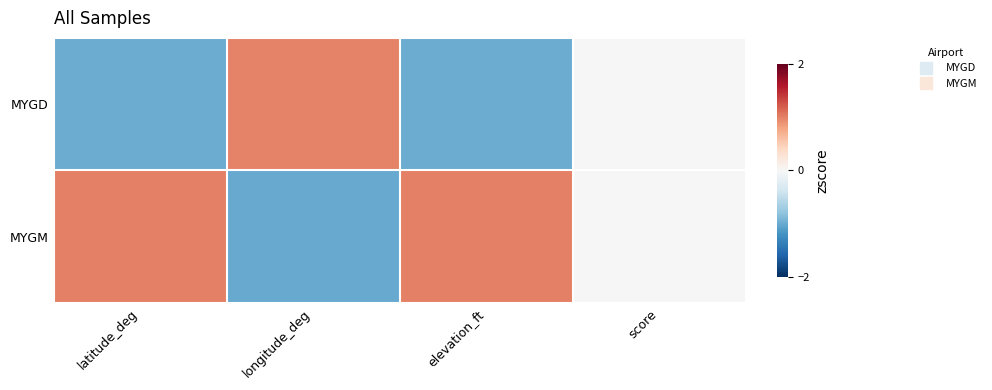

At which category is the sum across all series the highest?

latitude_deg